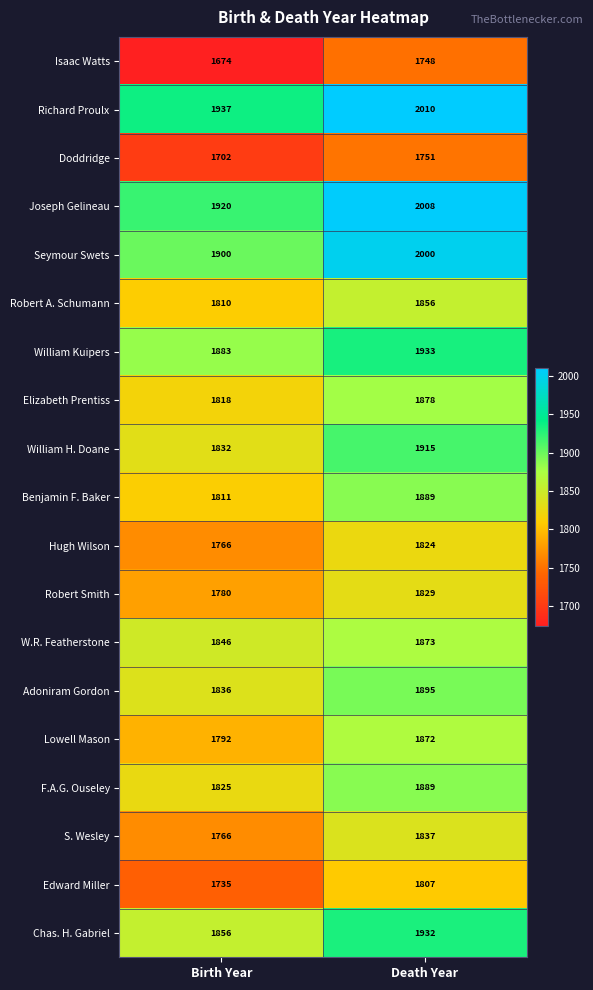

At how many categories does at least one series exceed 1835?

2